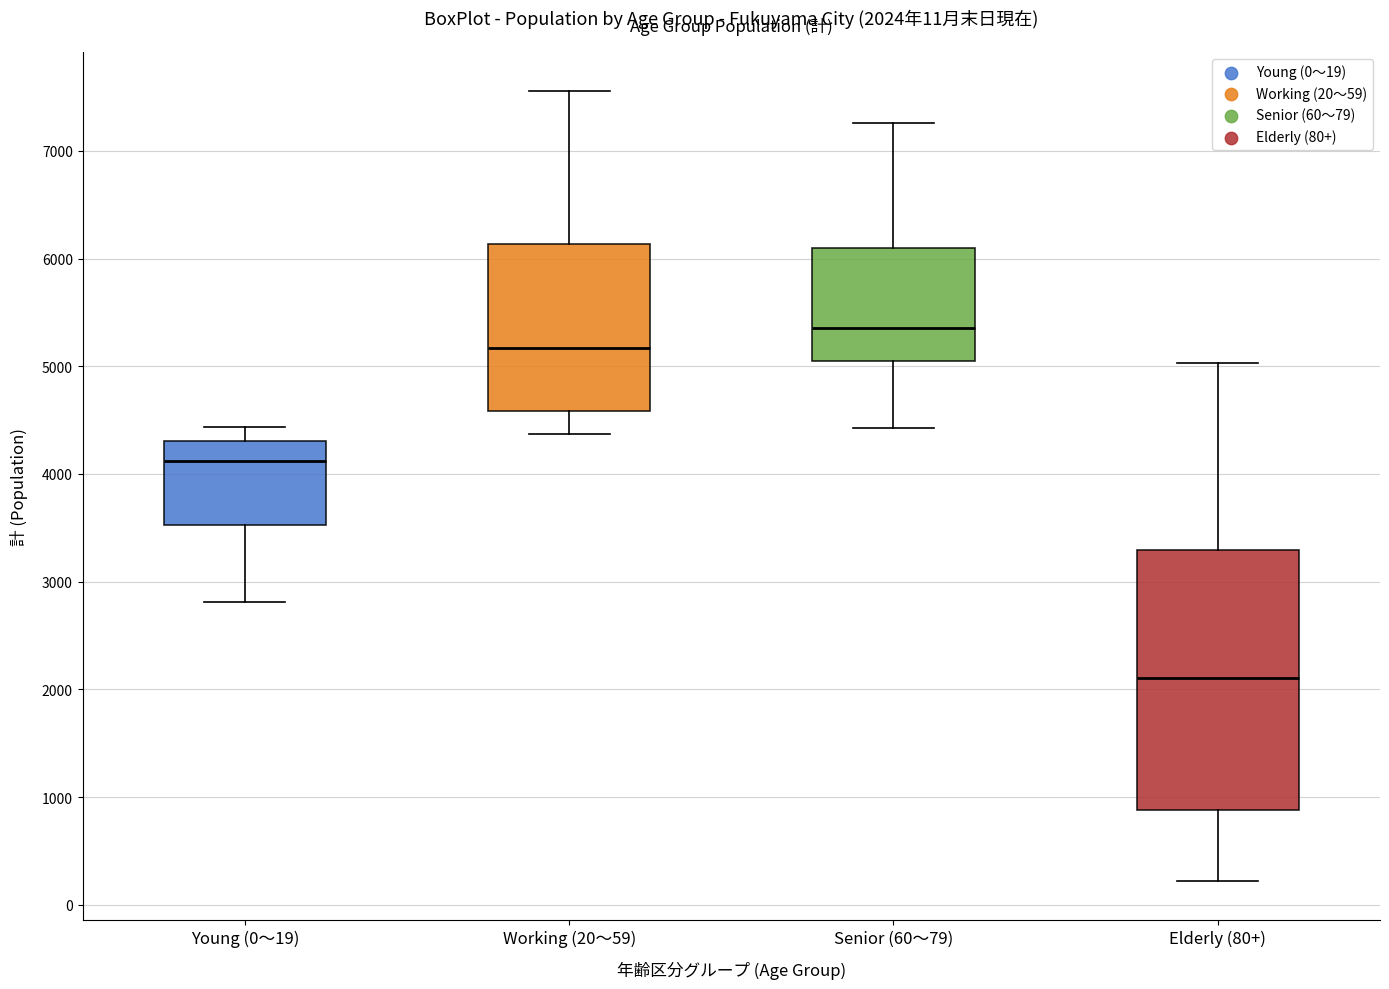

Which box has the highest median line?

Senior (60～79)